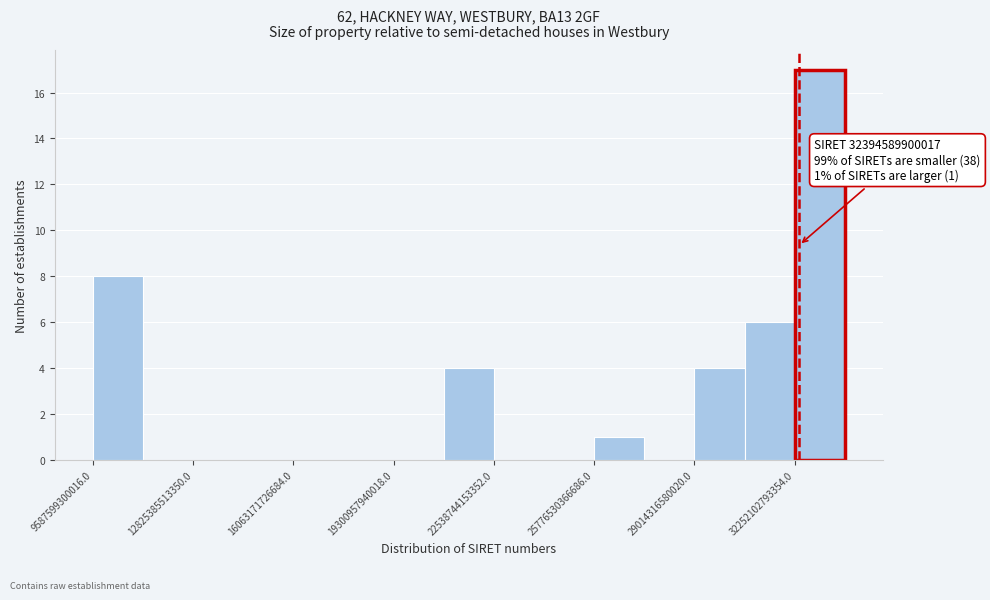

Read against the x-axis, roughly where is the centre of the tallest bar?

33000000000000